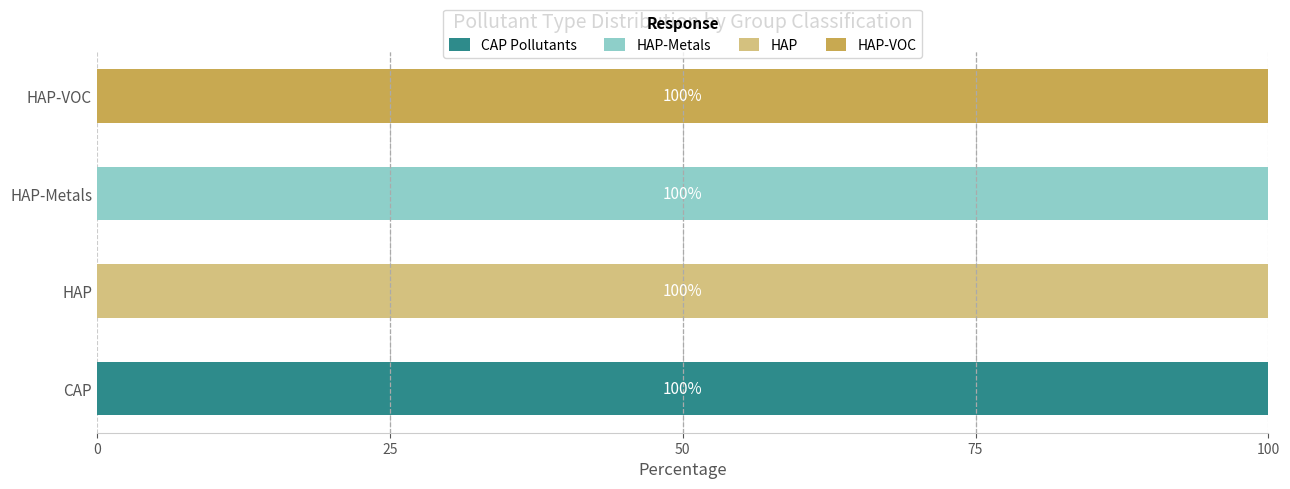

The CAP Pollutants series shows 66 at CAP. True or false?

False